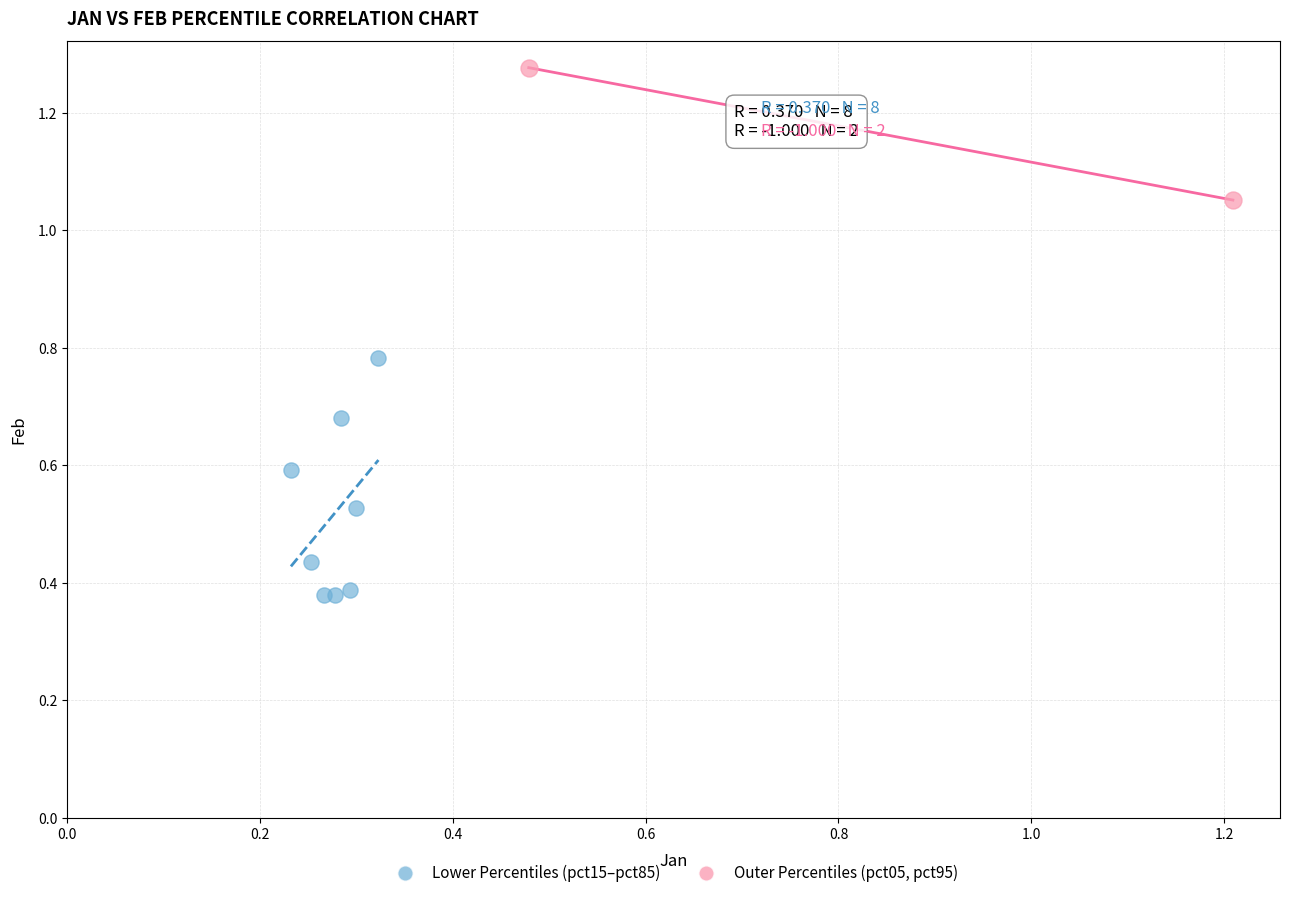

What are all the series names shown in the legend?

Lower Percentiles (pct15–pct85), Outer Percentiles (pct05, pct95)